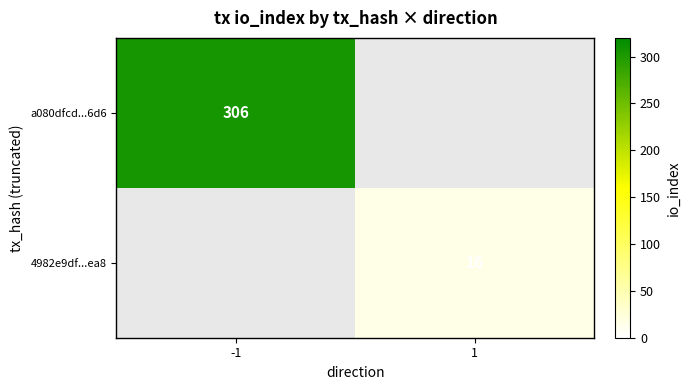

How many distinct data groups are displayed?

2